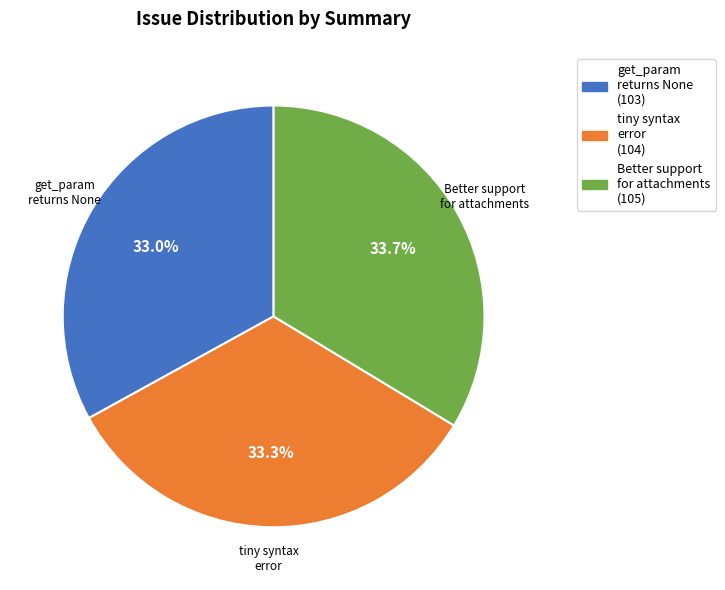

Is there a majority slice in this chart?

No